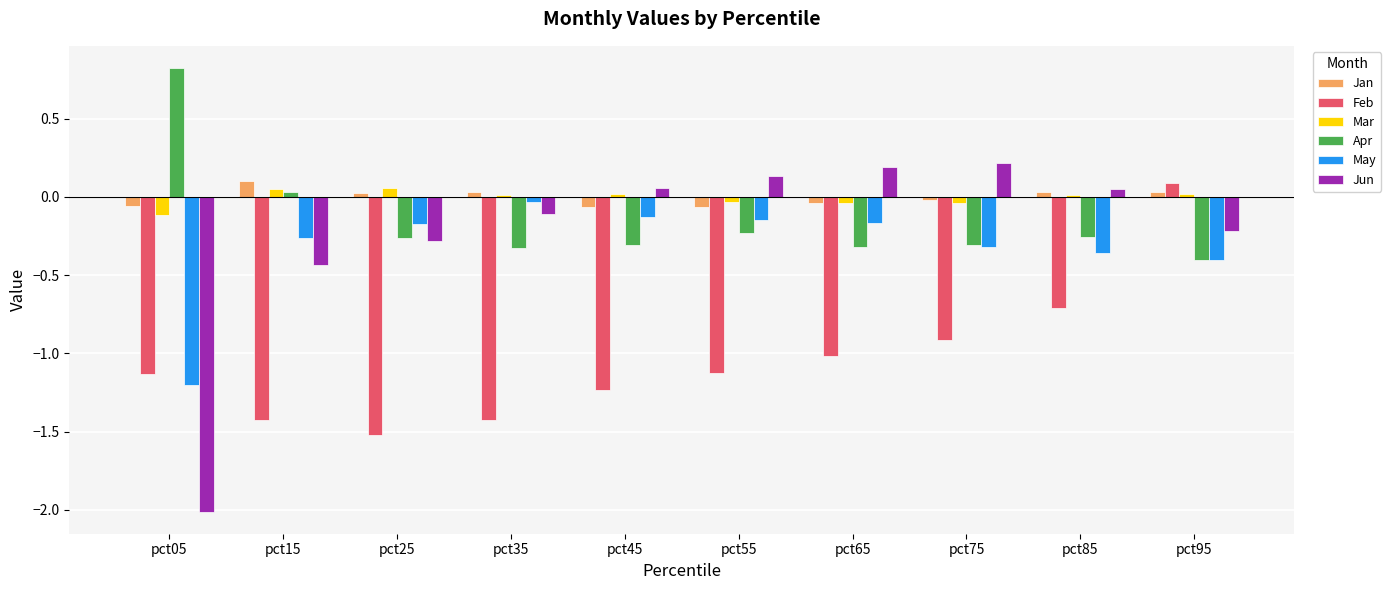

Which category has the highest value in the Jan series?

pct15